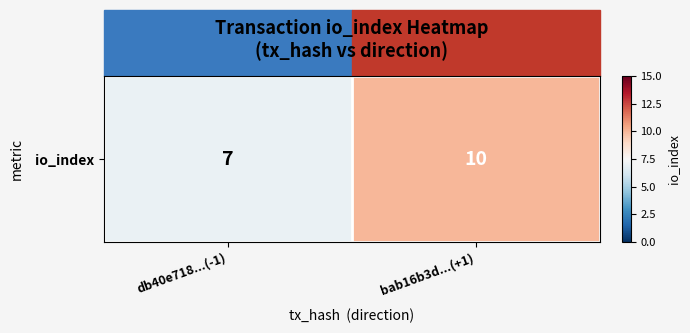

At which label is the value closest to 8?

db40e718...(-1)